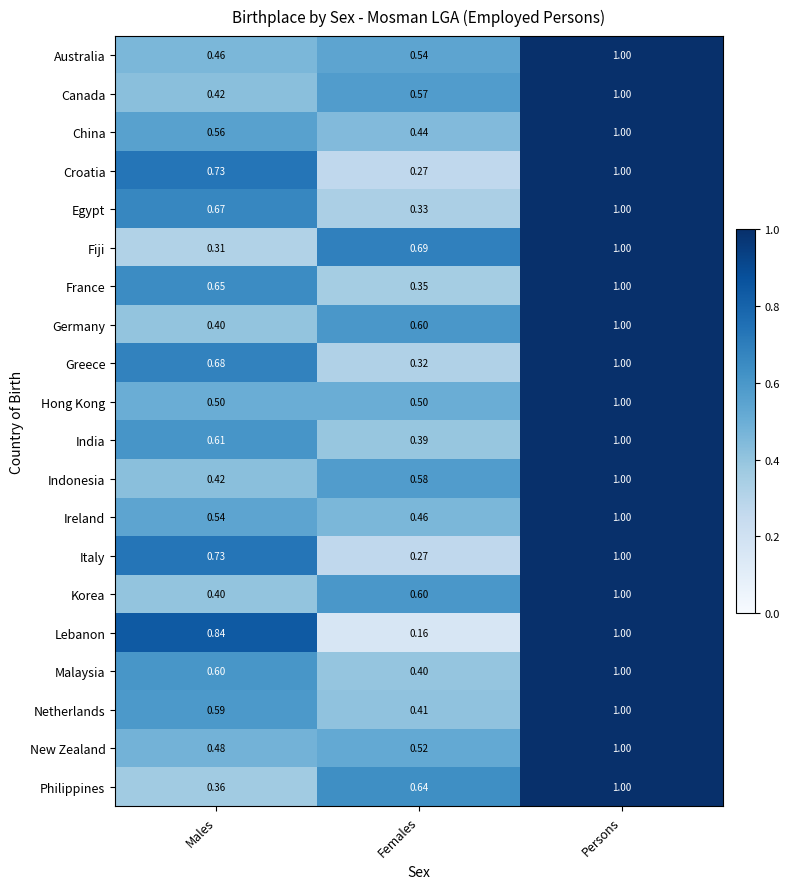

List the labels in order of India value, largest first.

Persons, Males, Females